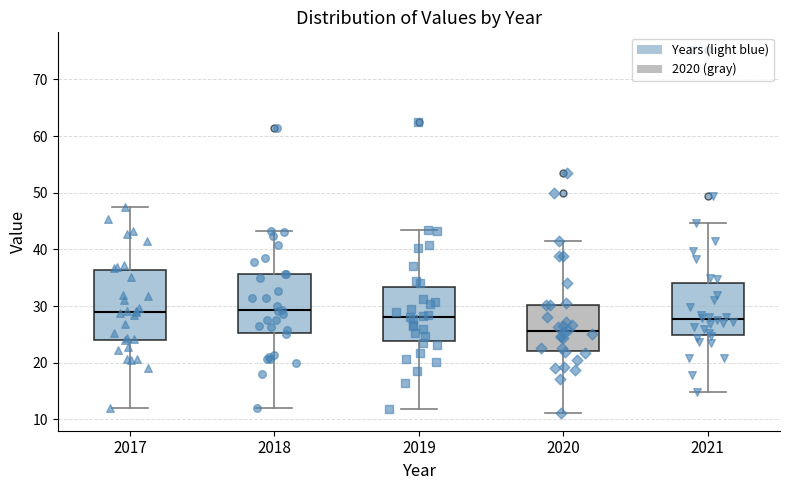

Where is the lower edge of the box at x = 2020 on the y-axis? The values are not printed on the chart, so give them approximately, as read against the axis.

22